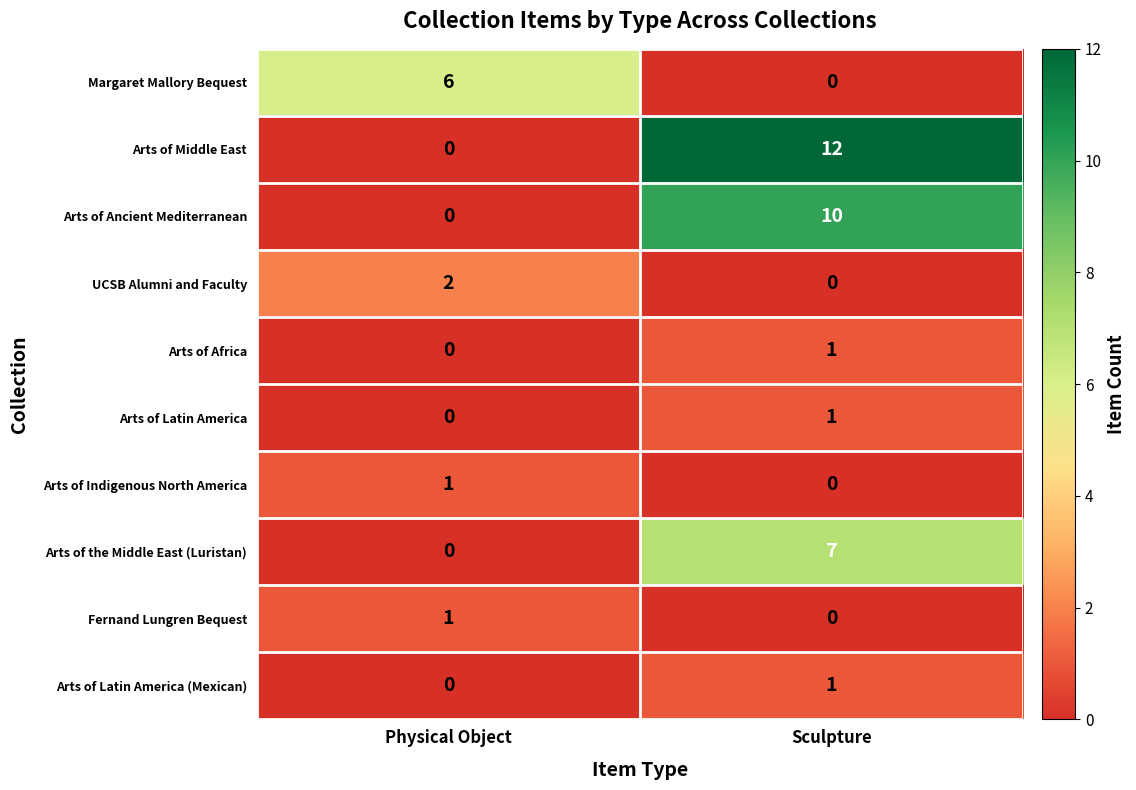

Is the value of Arts of Ancient Mediterranean at Sculpture greater than the value of UCSB Alumni and Faculty at Sculpture?

Yes